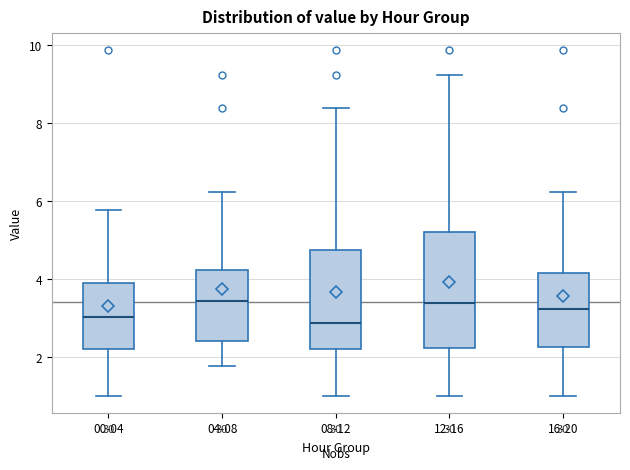

Reading left to right, read every box against the y-axis: the position of its median line, the range the box covers, and the ends of its whiskers. The values are not printed on the chart, so give them approximately, as read against the axis.

00-04: median 3.0, box 2.2 to 3.8, whiskers 1.0 to 5.8
04-08: median 3.4, box 2.4 to 4.2, whiskers 1.8 to 6.2
08-12: median 2.8, box 2.2 to 4.8, whiskers 1.0 to 8.4
12-16: median 3.4, box 2.2 to 5.2, whiskers 1.0 to 9.2
16-20: median 3.2, box 2.2 to 4.2, whiskers 1.0 to 6.2